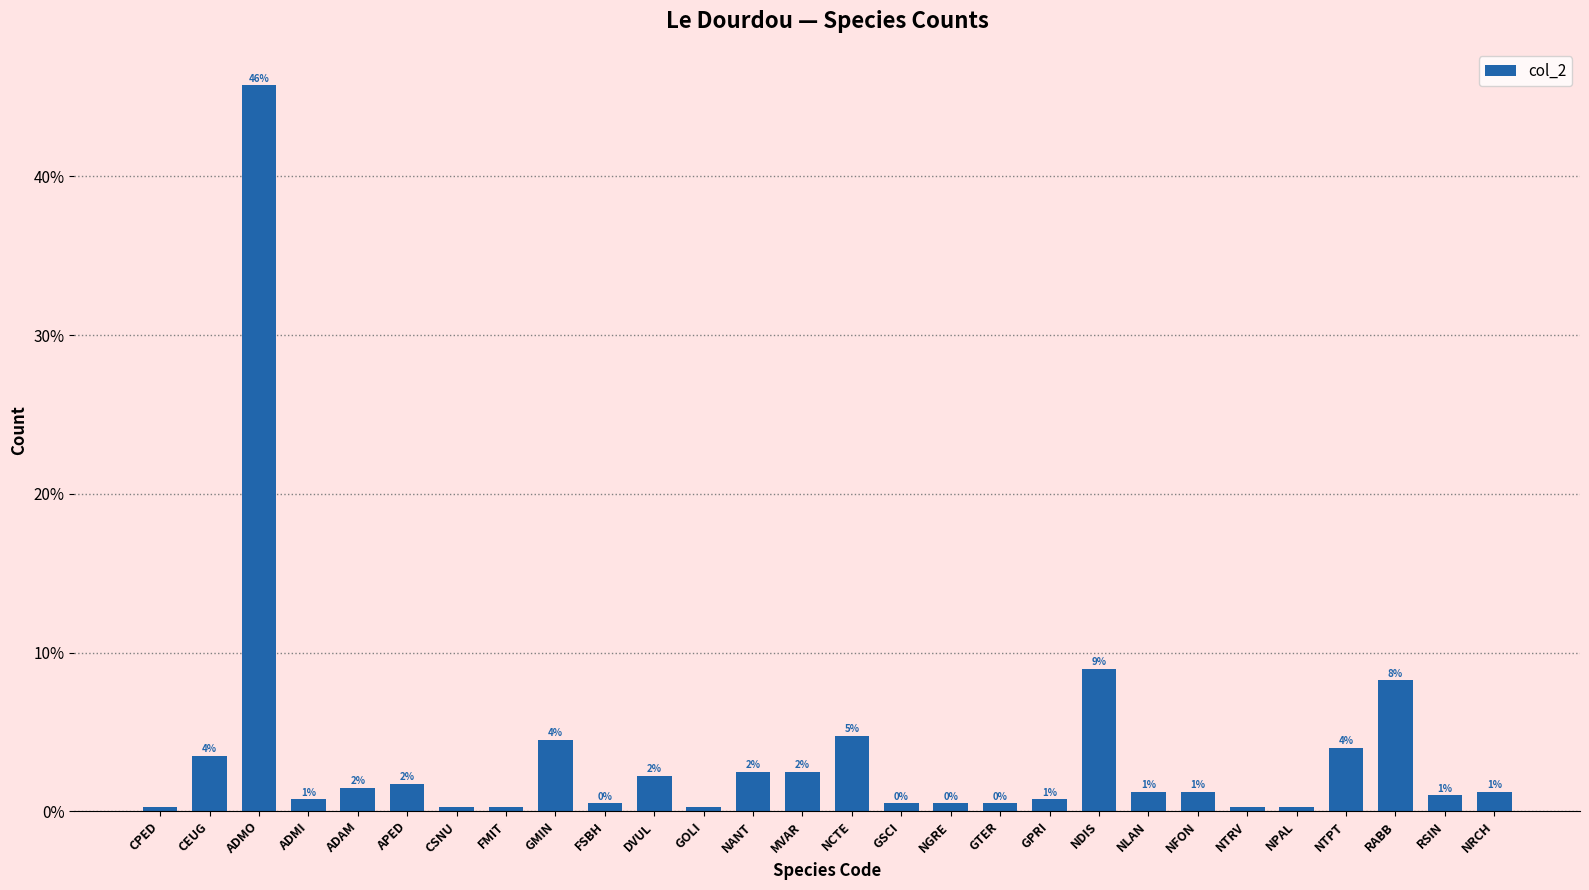

Does the chart contain any negative values?

No